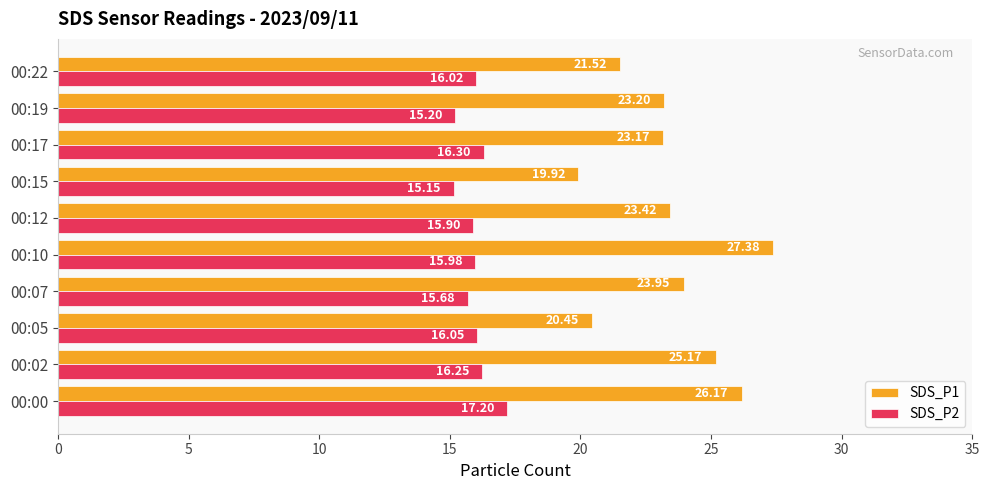

At 00:10, list the series in order from smallest to largest.

SDS_P2, SDS_P1